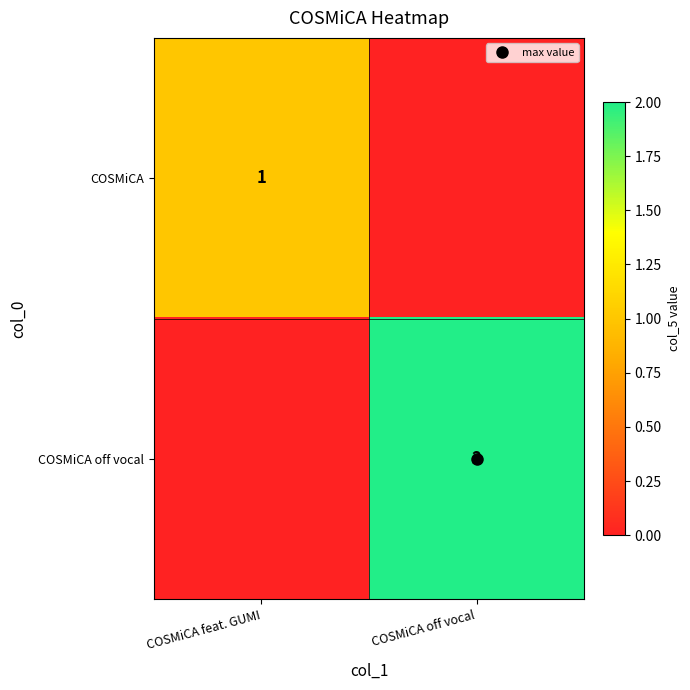

What is the sum of the COSMiCA off vocal values at COSMiCA feat. GUMI and COSMiCA off vocal?

2